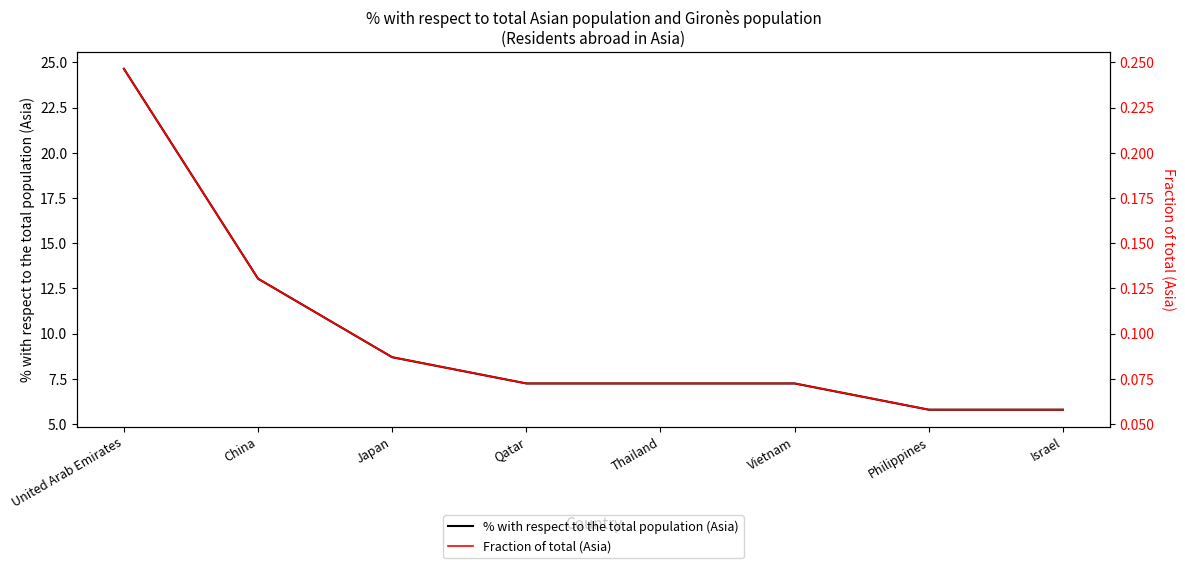

What is the difference between the highest and lowest values at China?

12.9